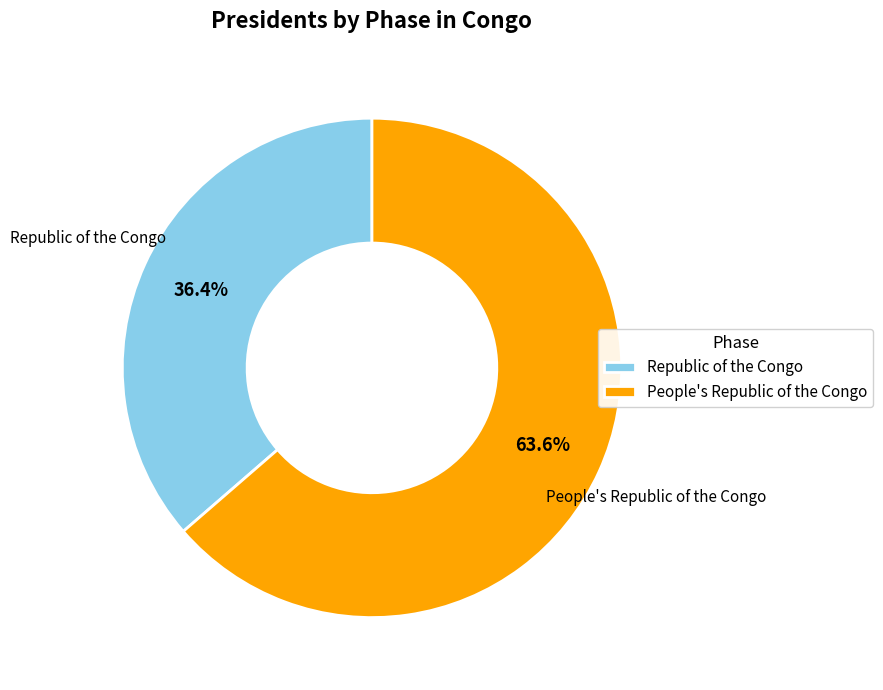

To the nearest percent, what is the combined percentage of People's Republic of the Congo and Republic of the Congo?

100%